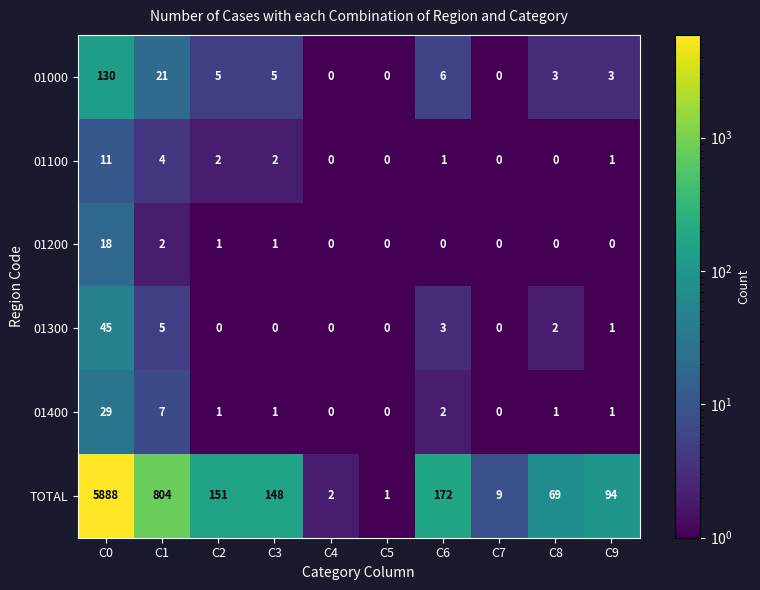

What is the sum of the 01300 values at C8 and C1?

7